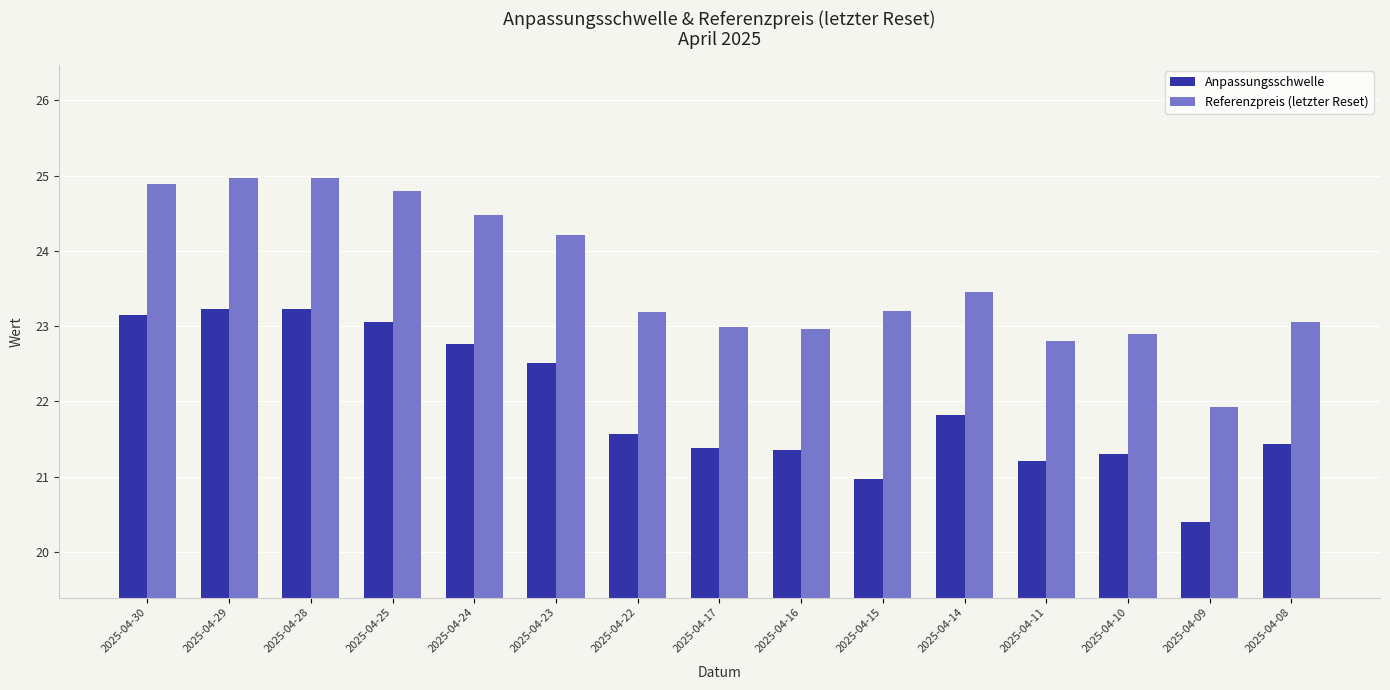

What is the spread (max minus min) of values at 2025-04-23?

1.7